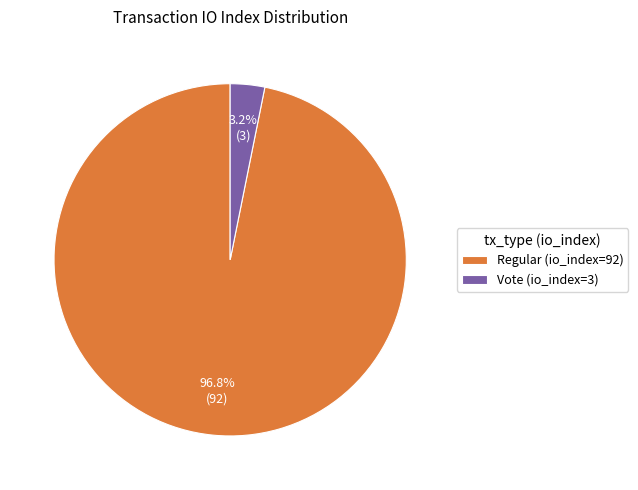

To the nearest percent, what is the average slice percentage?

50%